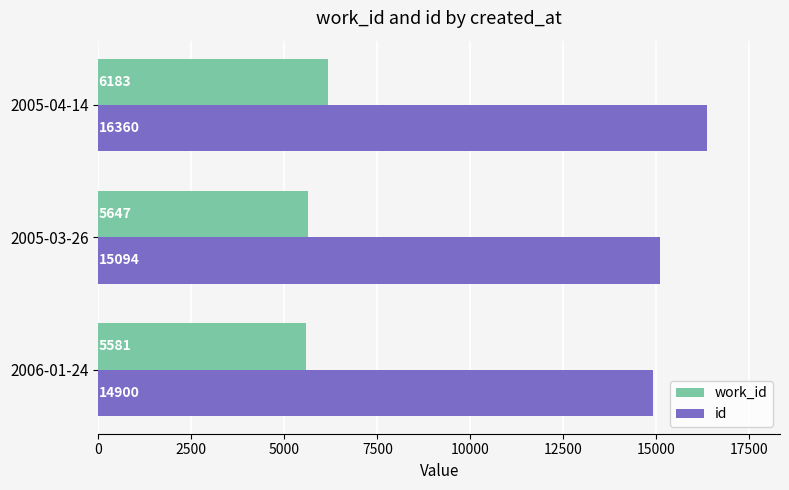

Is the value of work_id at 2006-01-24 greater than the value of id at 2005-04-14?

No